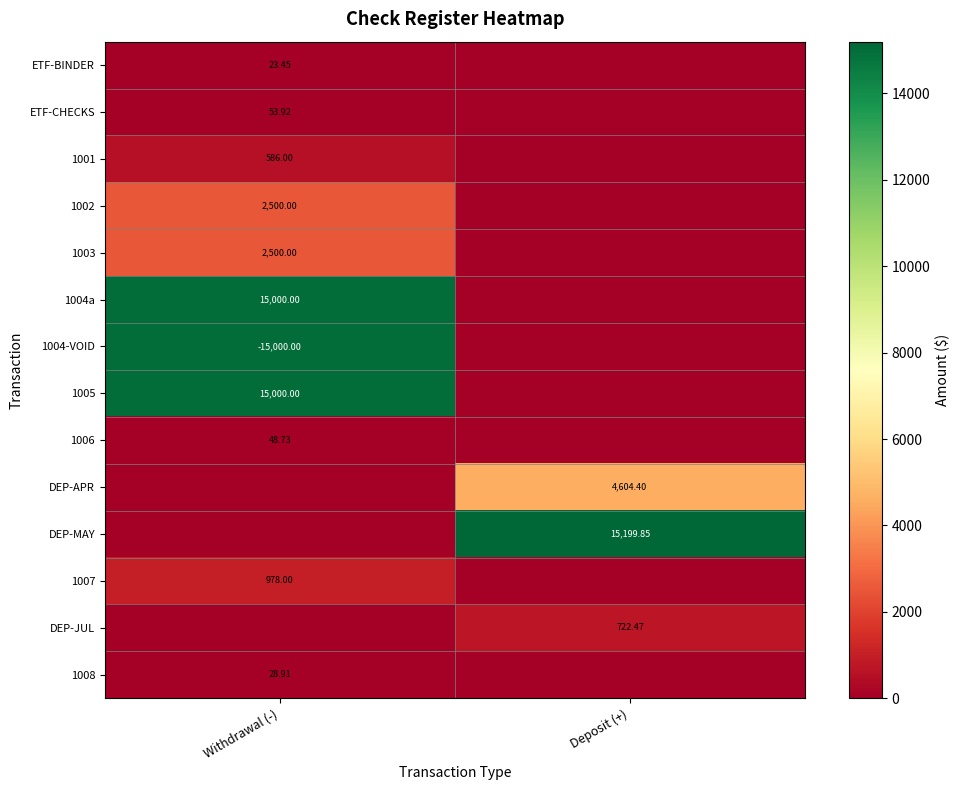

Is the value of ETF-BINDER at Withdrawal (-) greater than the value of 1007 at Withdrawal (-)?

No